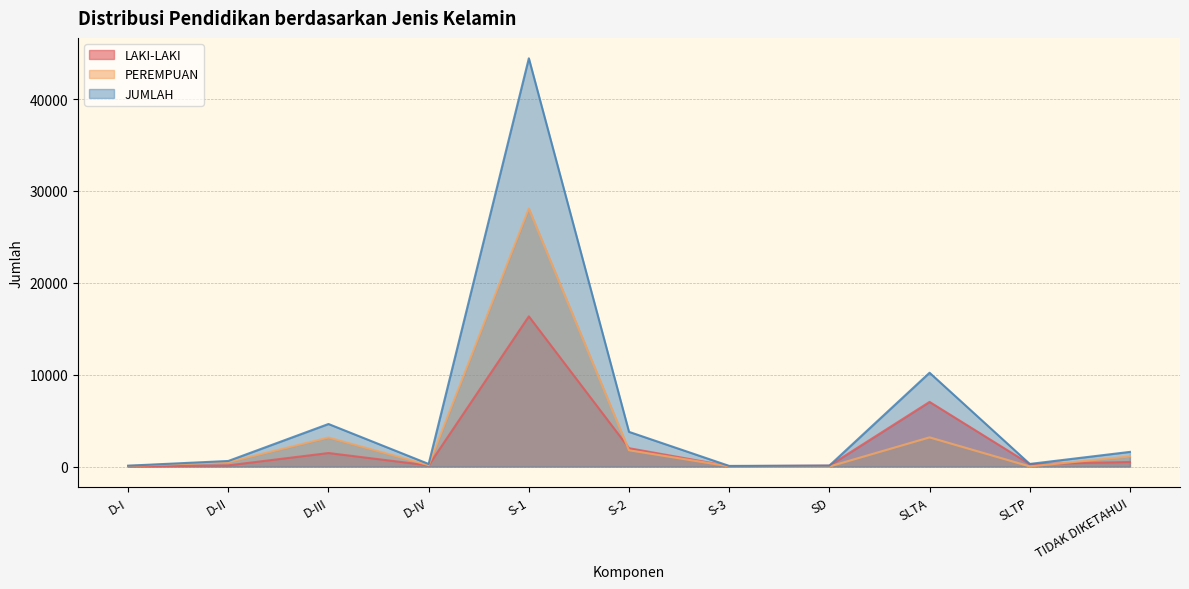

Which category has the highest value in the PEREMPUAN series?

S-1